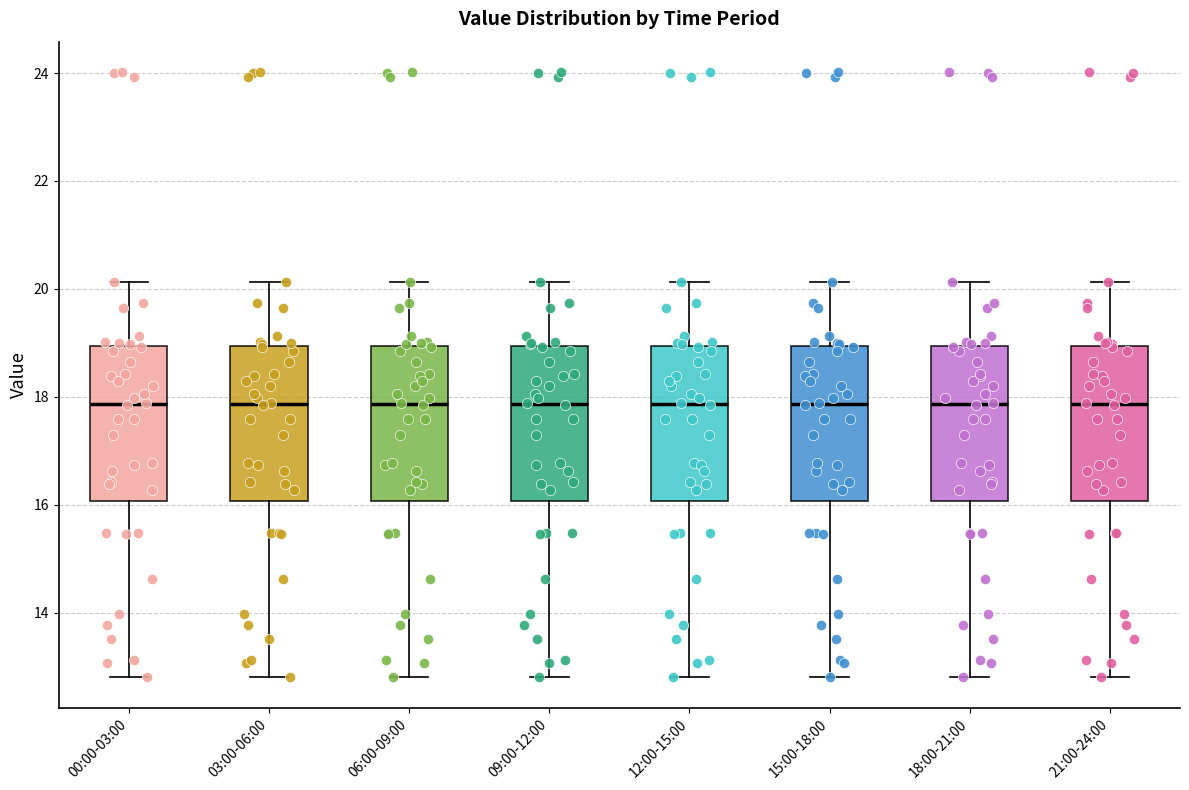

Reading left to right, transcribe this box plot: for each box, give where its median line is, the range the box spans, and where its two whiskers end, as read against the y-axis. The values are not printed on the chart, so give them approximately, as read against the axis.

00:00-03:00: median 17.8, box 16.0 to 19.0, whiskers 12.8 to 20.2
03:00-06:00: median 17.8, box 16.0 to 19.0, whiskers 12.8 to 20.2
06:00-09:00: median 17.8, box 16.0 to 19.0, whiskers 12.8 to 20.2
09:00-12:00: median 17.8, box 16.0 to 19.0, whiskers 12.8 to 20.2
12:00-15:00: median 17.8, box 16.0 to 19.0, whiskers 12.8 to 20.2
15:00-18:00: median 17.8, box 16.0 to 19.0, whiskers 12.8 to 20.2
18:00-21:00: median 17.8, box 16.0 to 19.0, whiskers 12.8 to 20.2
21:00-24:00: median 17.8, box 16.0 to 19.0, whiskers 12.8 to 20.2